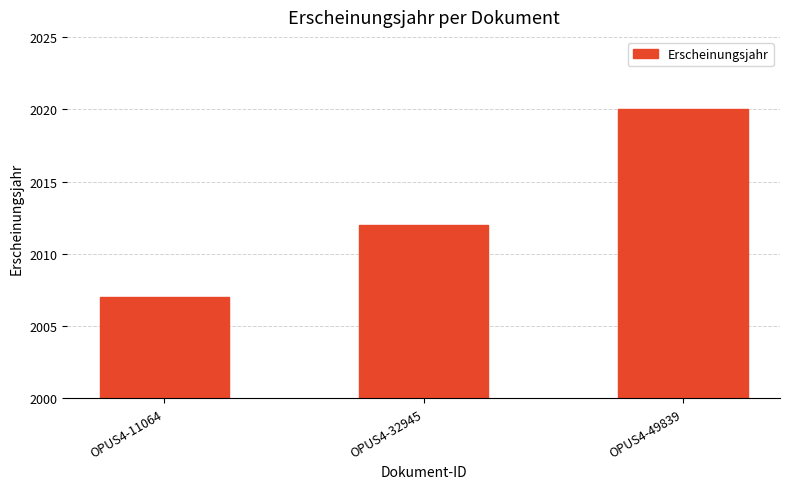

Which label corresponds to the largest value in the chart?

OPUS4-49839